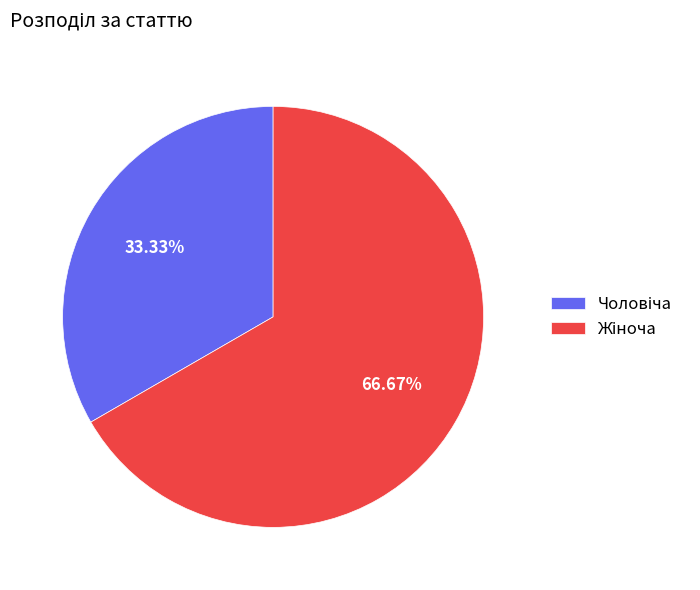

Is there any slice that represents more than half of the pie?

Yes